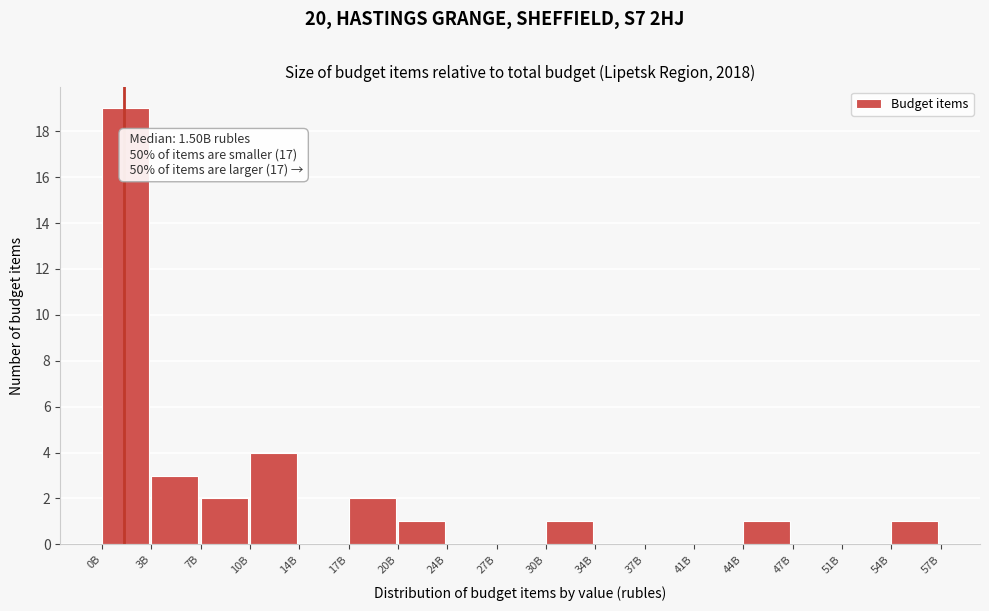

Which category has the highest value across all series?

0B